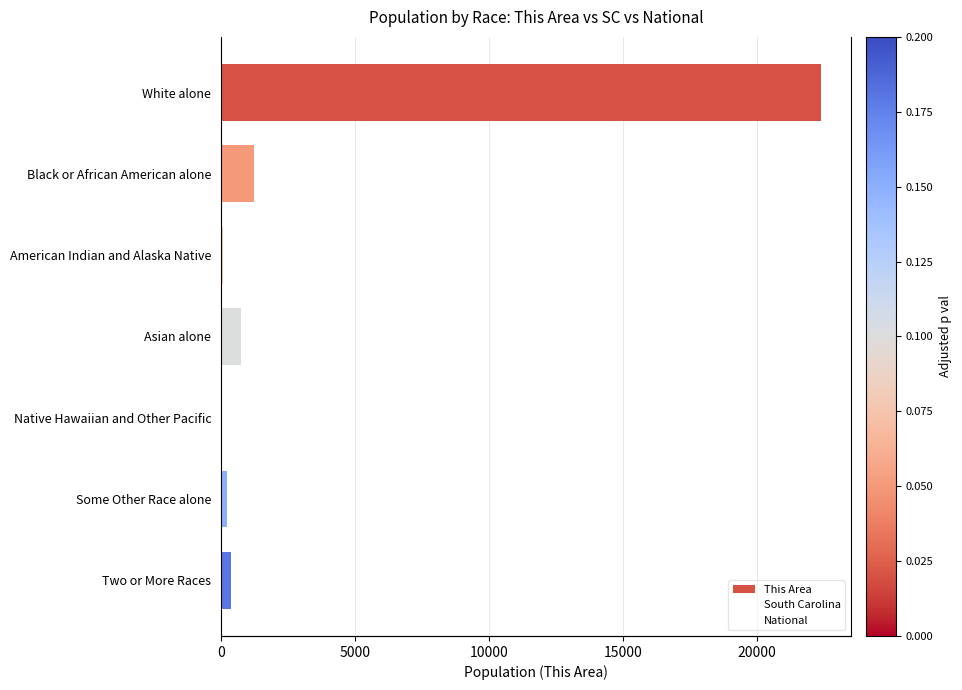

Is it true that National equals 223.6 at White alone?

True